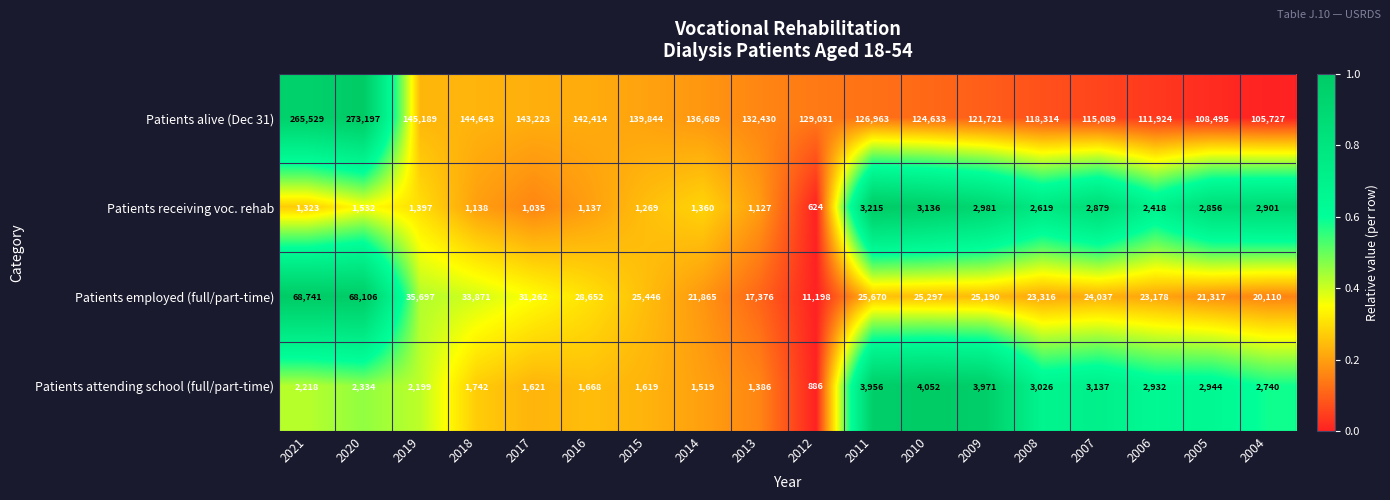

Rank the series at 2011 from lowest to highest value.

Patients receiving voc. rehab, Patients attending school (full/part-time), Patients employed (full/part-time), Patients alive (Dec 31)